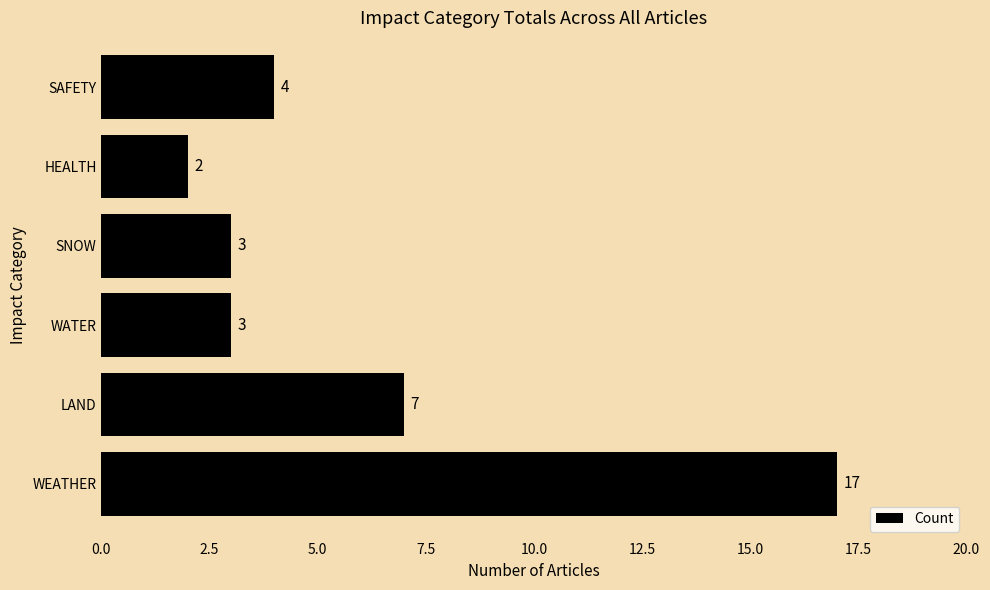

What is the smallest value displayed?

2